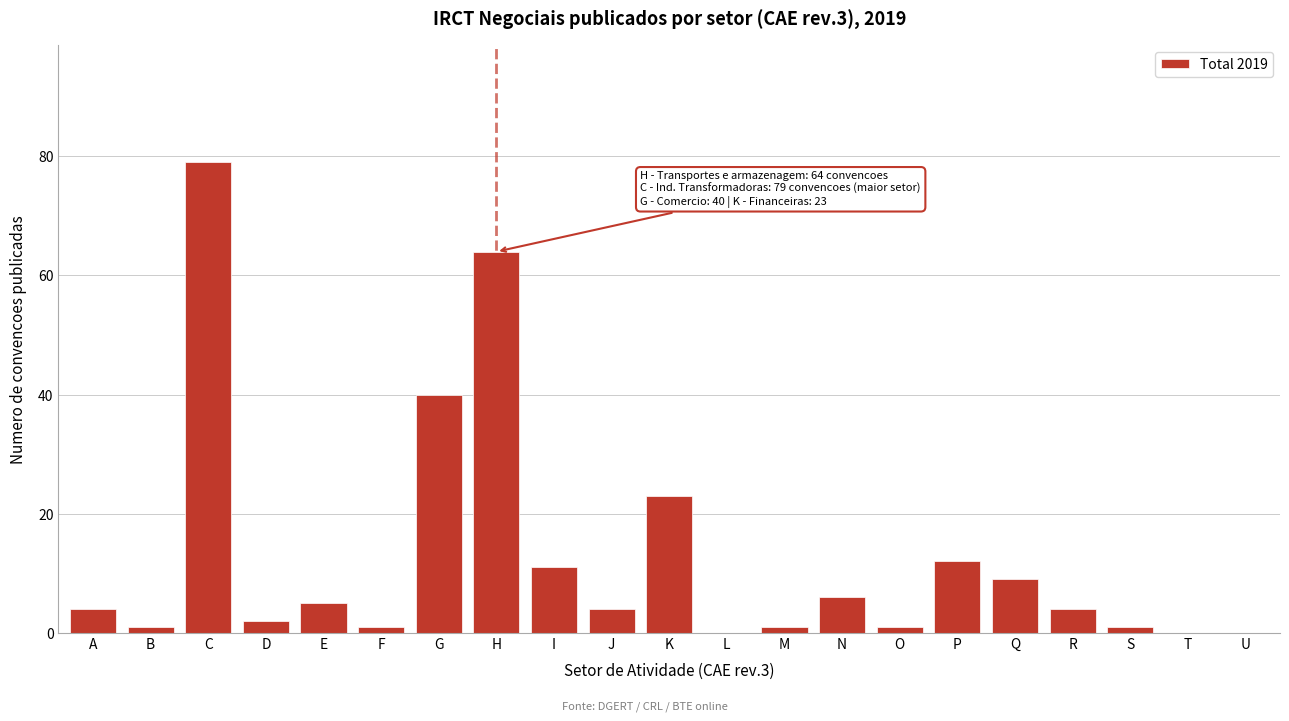

Reading left to right, extract all data points from this chart.

A=4	B=1	C=79	D=2	E=5	F=1	G=40	H=64	I=11	J=4	K=23	L=0	M=1	N=6	O=1	P=12	Q=9	R=4	S=1	T=0	U=0